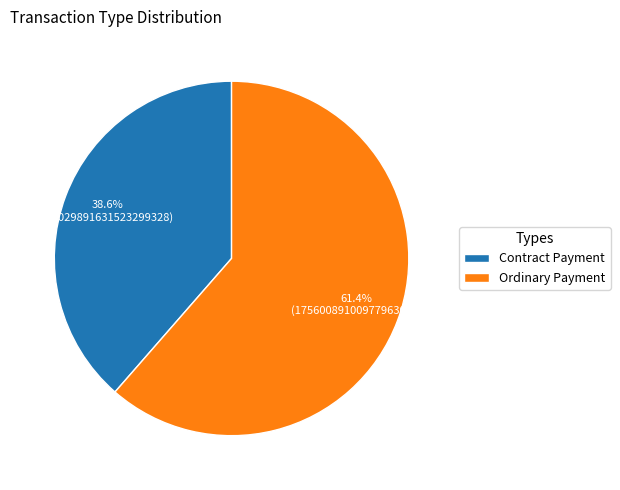

Is there any slice that represents more than half of the pie?

Yes